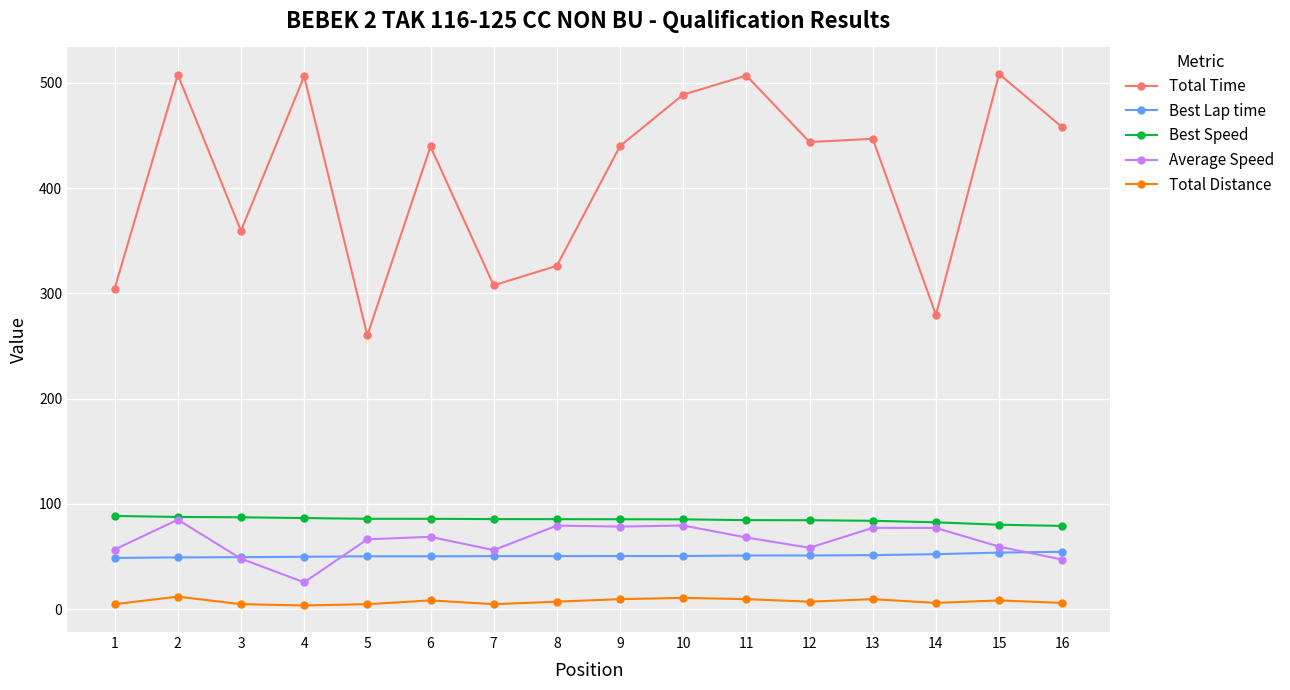

Is it true that Best Speed equals 132.7 at 9?

False